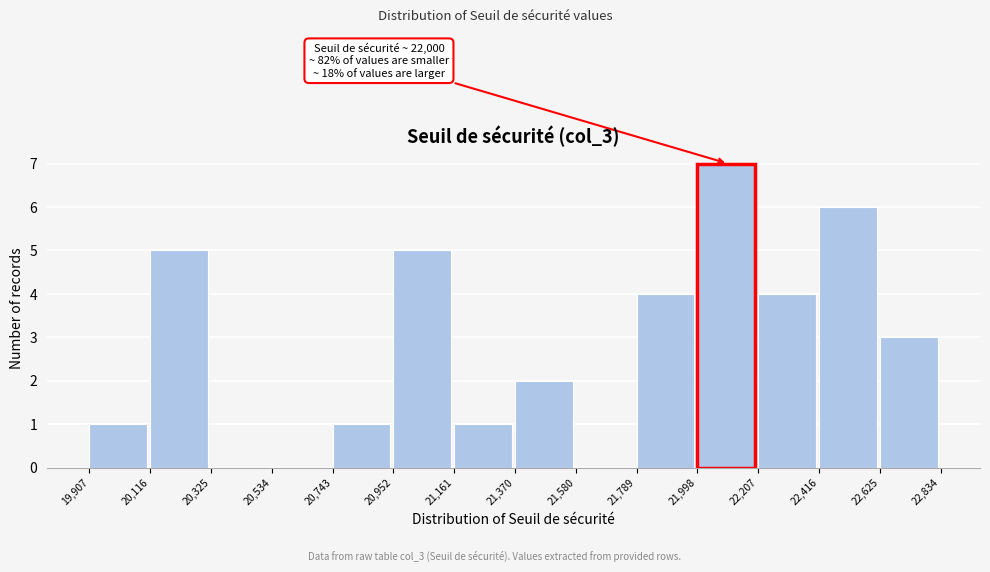

Which range on the x-axis has the tallest bar?

21,998 to 22,207